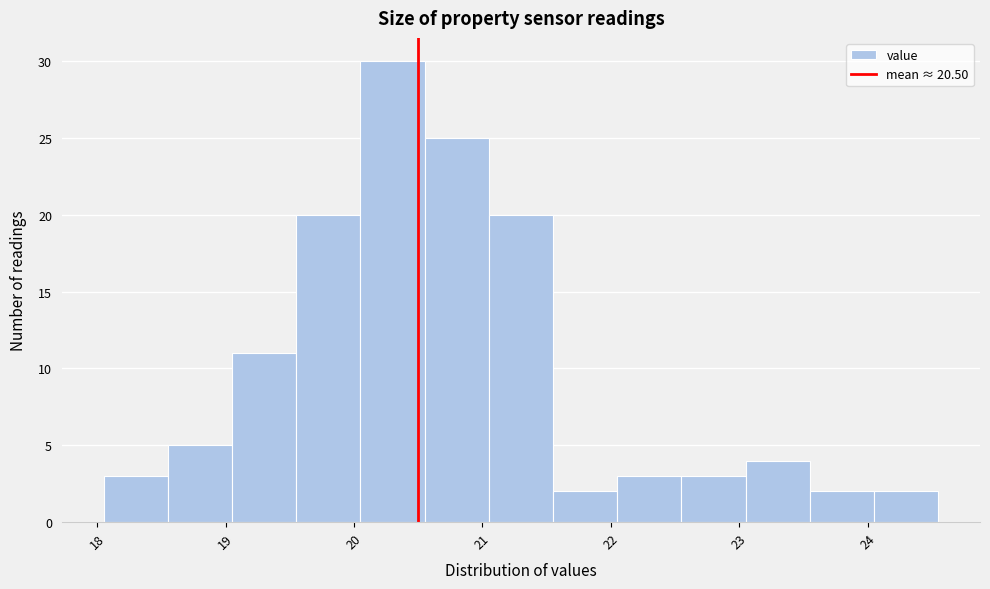

Reading left to right, list every bar in this chart as the range it spans on the x-axis followed by its height. Neither the bar edges nor the heights are printed on the chart, so give them approximately, as read against the axes.

18.05 to 18.55: 3
18.55 to 19.05: 5
19.05 to 19.55: 11
19.55 to 20.05: 20
20.05 to 20.55: 30
20.55 to 21.05: 25
21.05 to 21.55: 20
21.55 to 22.05: 2
22.05 to 22.55: 3
22.55 to 23.05: 3
23.05 to 23.55: 4
23.55 to 24.05: 2
24.05 to 24.55: 2